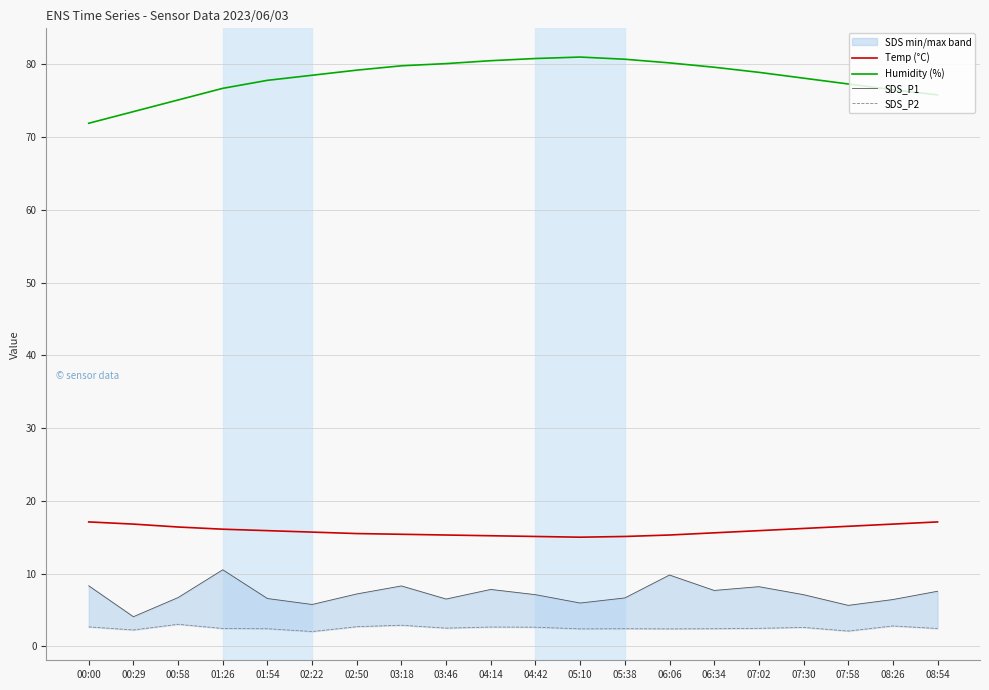

What is the difference between the Temp (°C) values at 03:46 and 08:54?

1.8